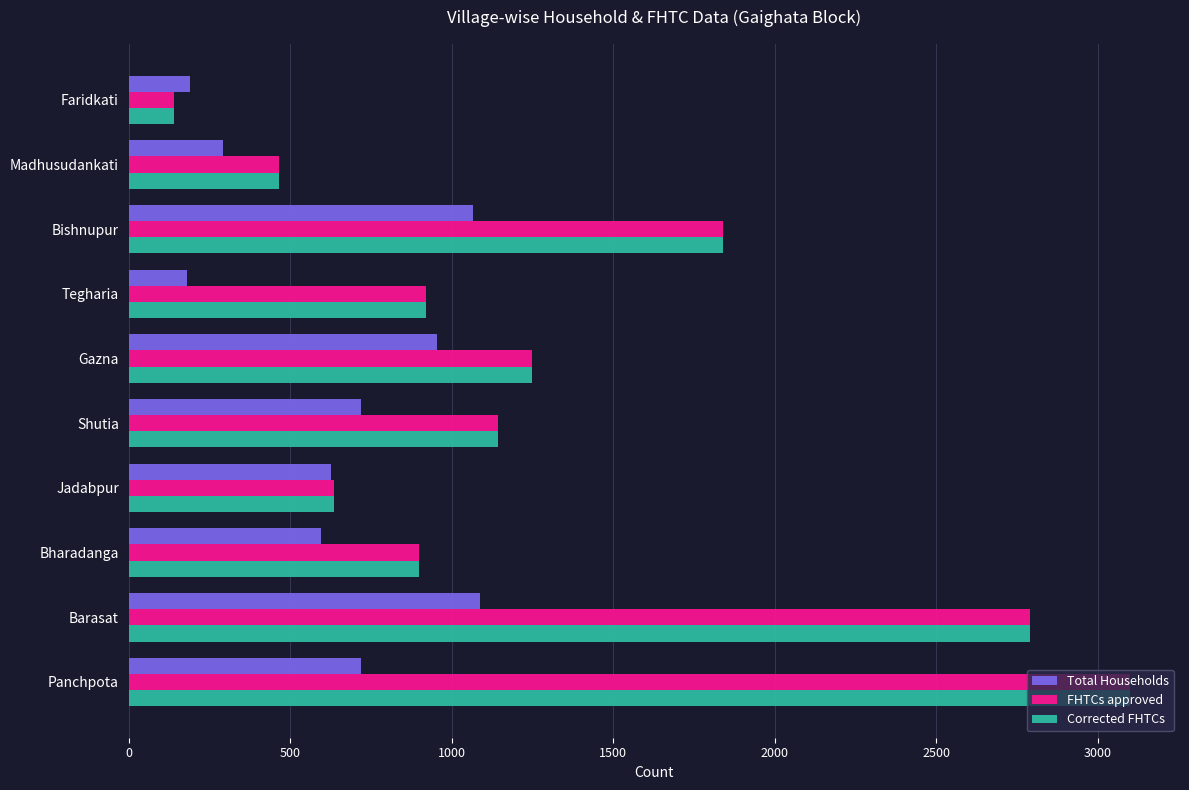

What is the difference between the maximum and minimum values in the Total Households series?

907